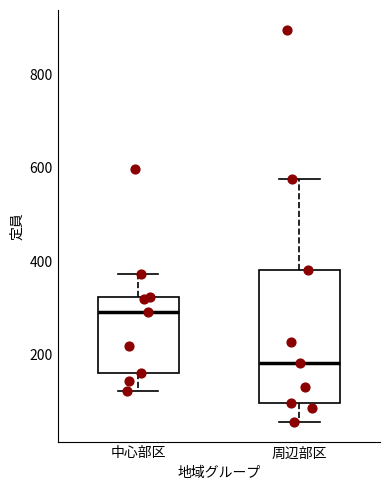

Where does the upper whisker of the box for 周辺部区 end on the y-axis? The values are not printed on the chart, so give them approximately, as read against the axis.

580